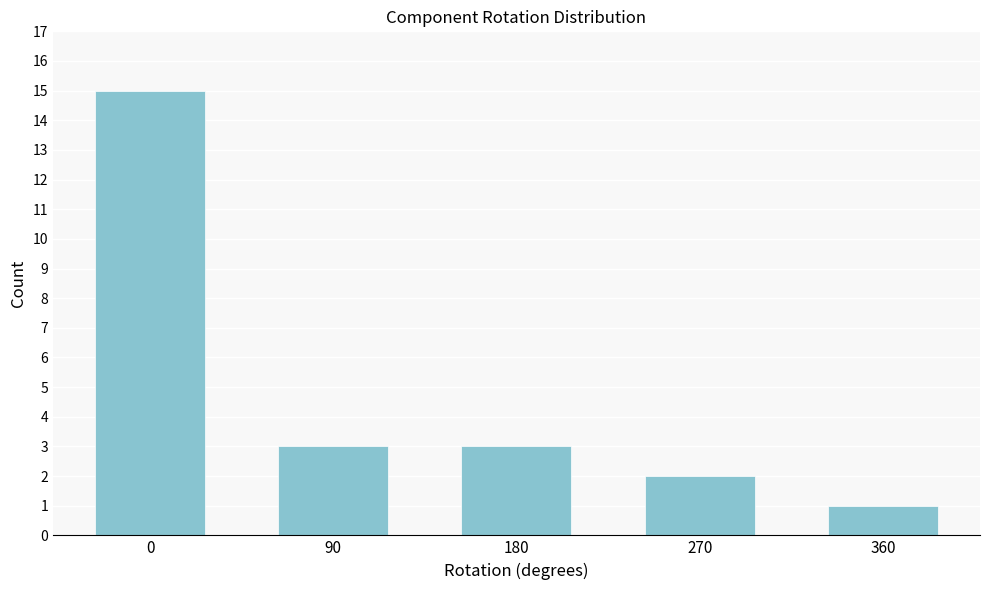

Reading left to right, transcribe all the data shown in this chart.

0=15	90=3	180=3	270=2	360=1